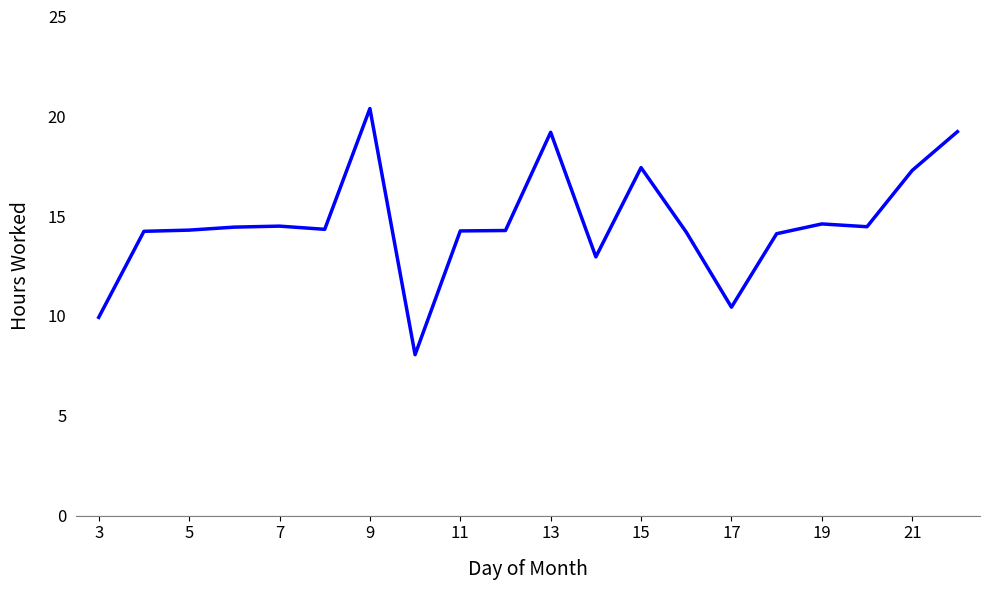

What is the difference between the maximum and minimum values?

12.3